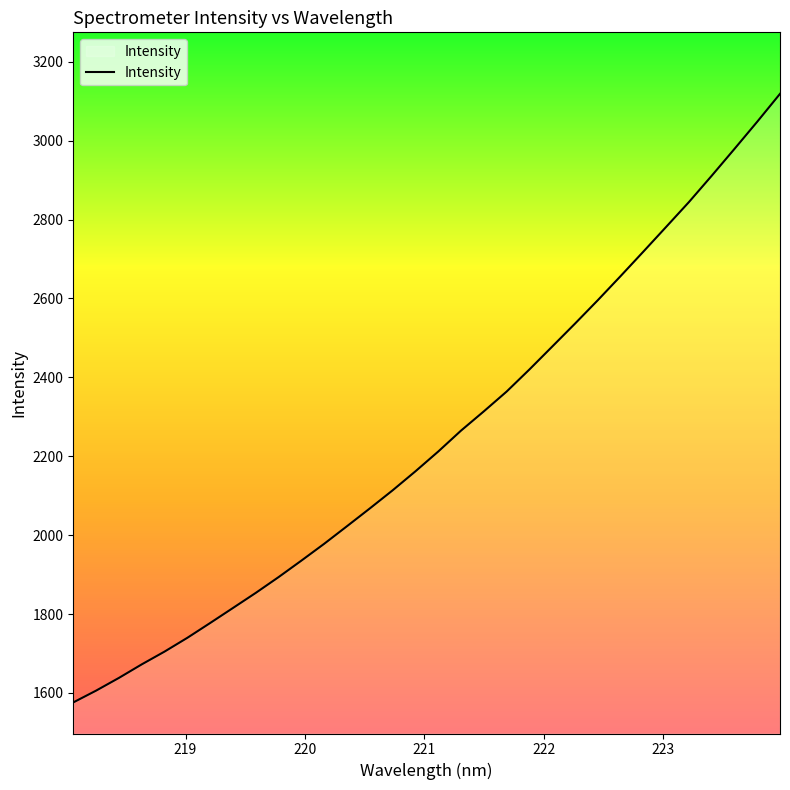

What is the difference between the maximum and minimum values?

1542.8